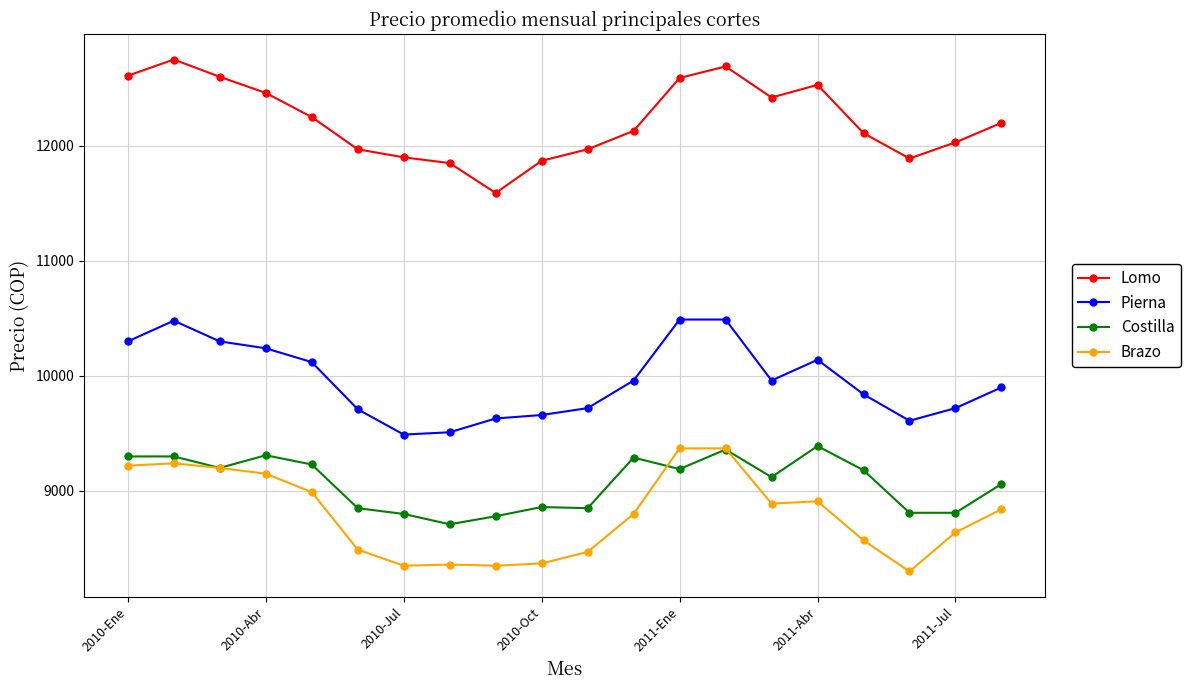

True or false: Brazo and Lomo cross at least once.

False